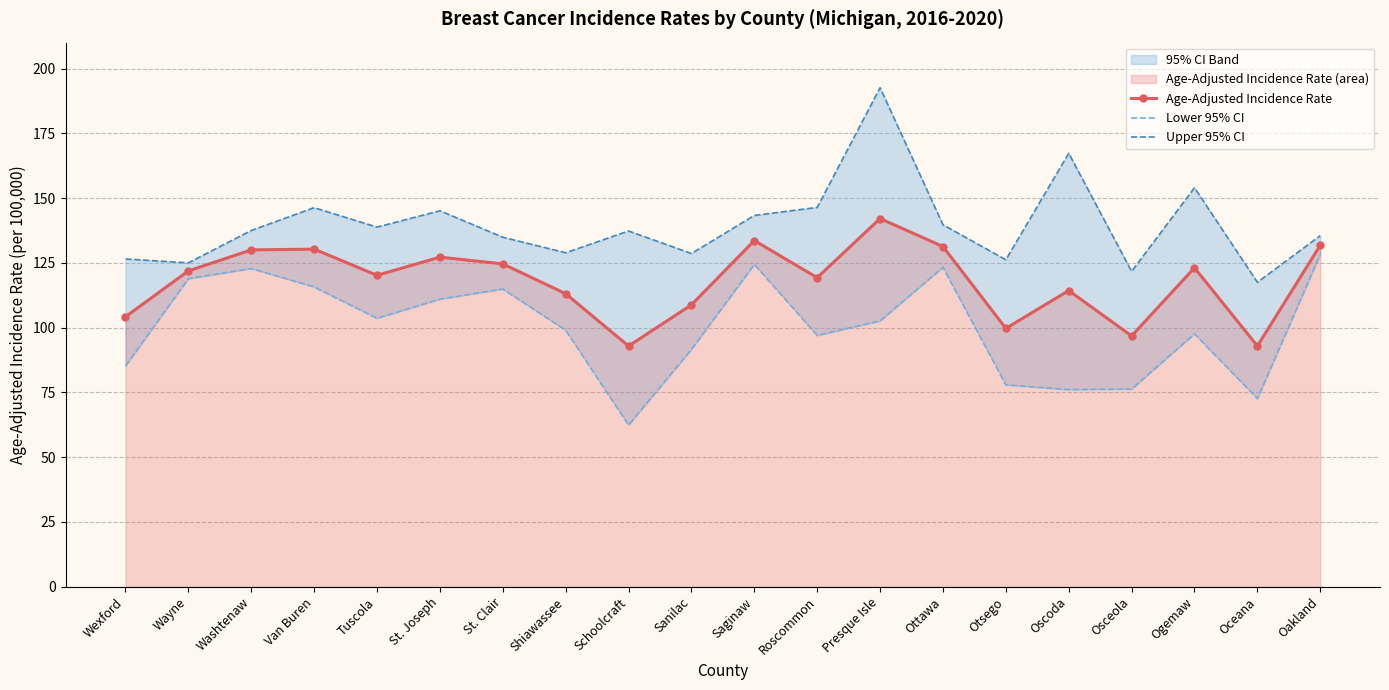

Where is Upper 95% CI nearest to the value 155?

Ogemaw